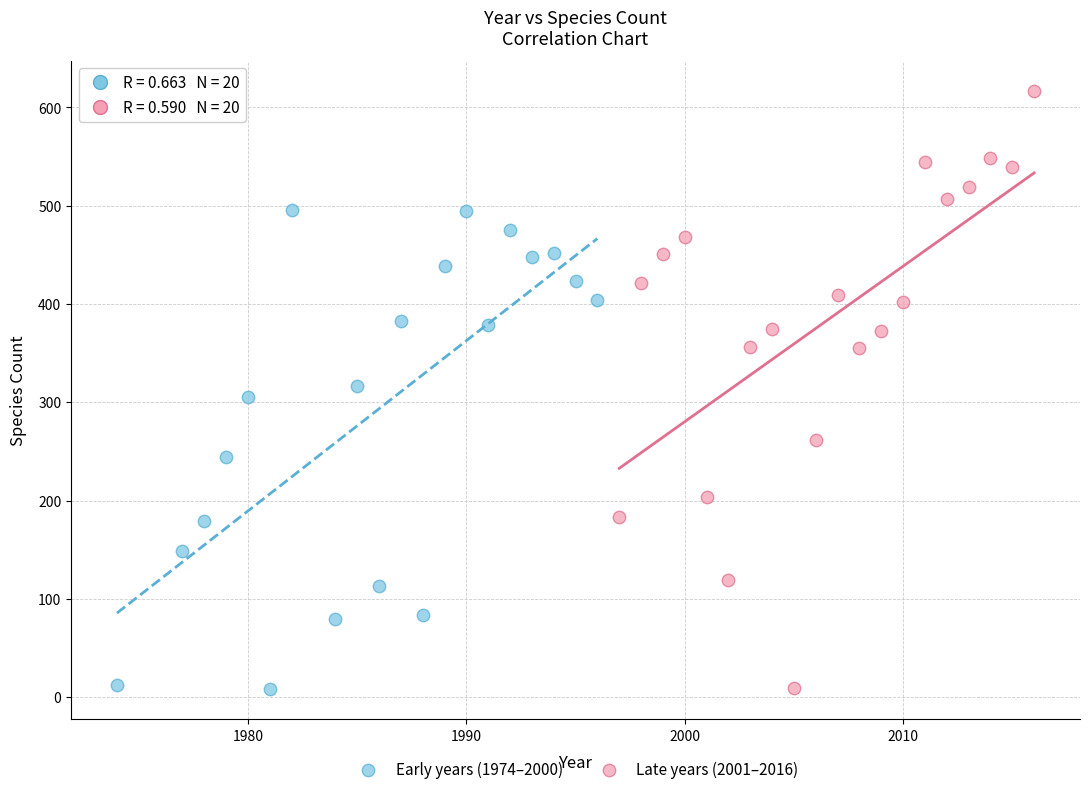

Which series contains the highest Y value?

Late years (2001–2016)